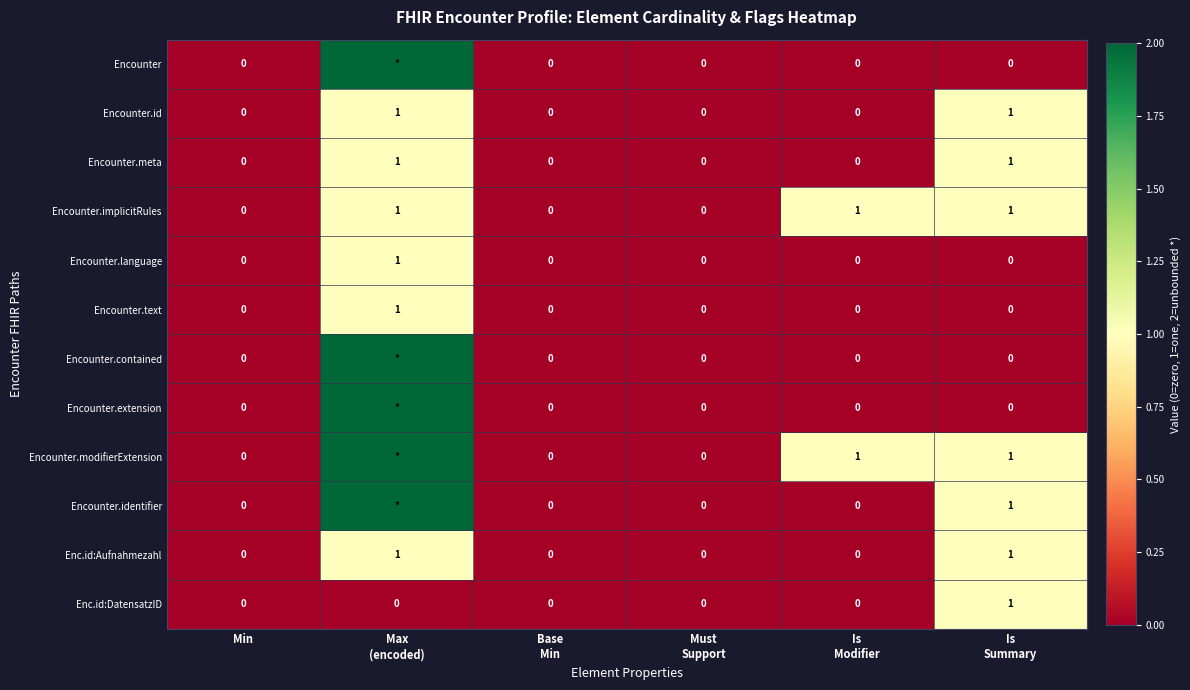

How many Enc.id:Aufnahmezahl values are between 0 and 1?

6